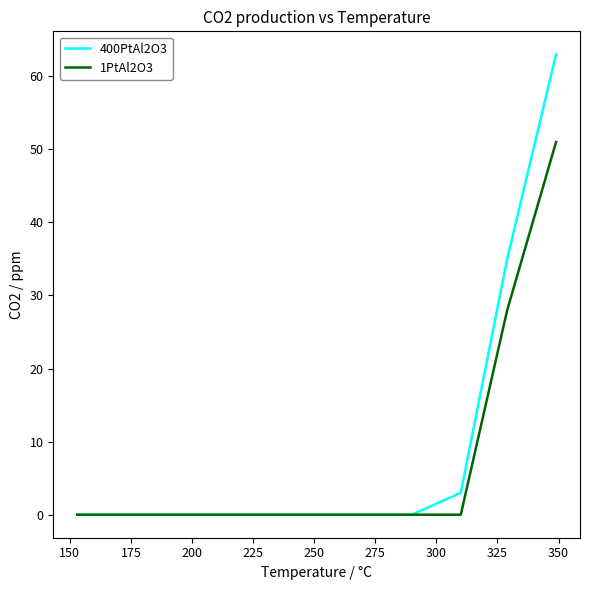

What is the greatest value displayed?

63